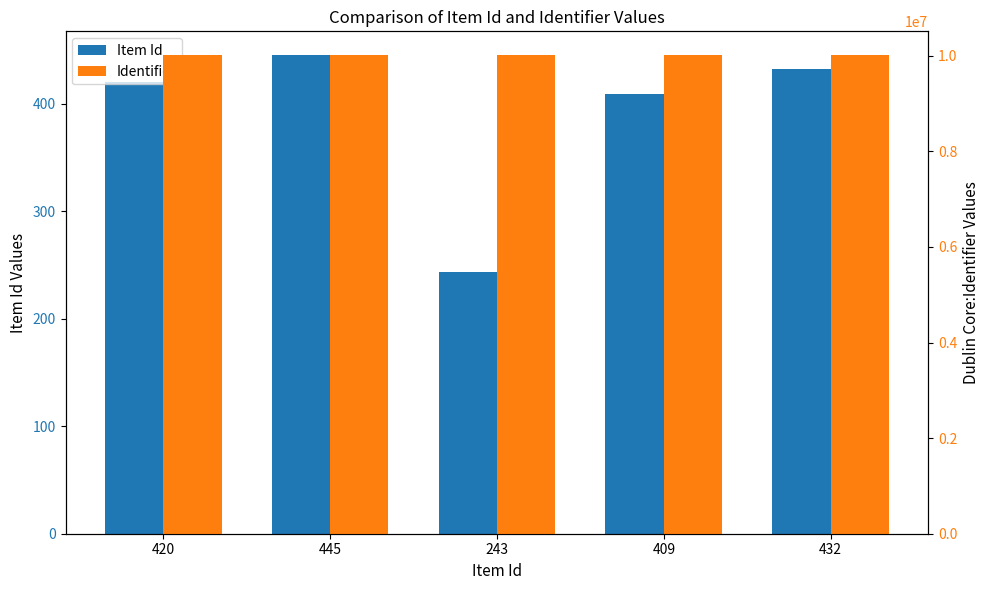

Which category has the lowest value in the Item Id series?

243